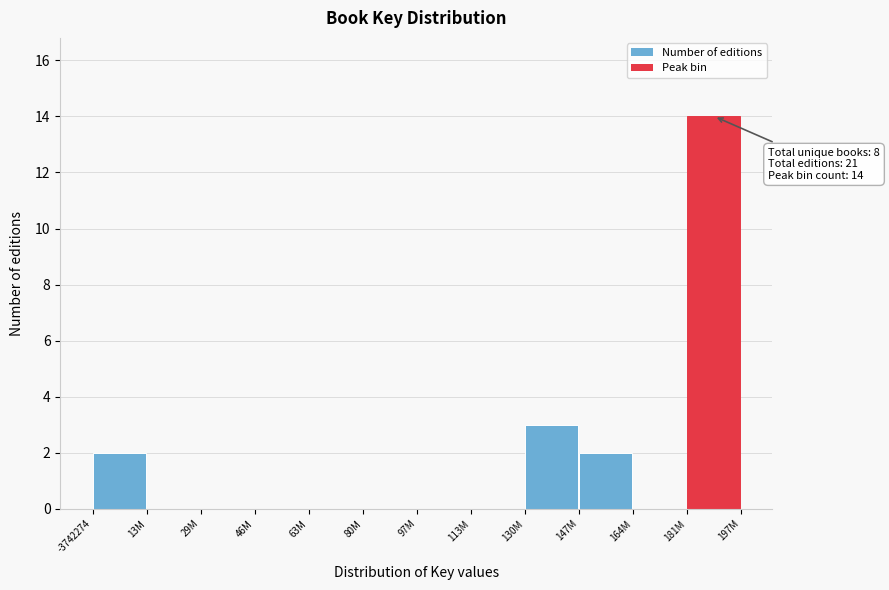

Reading right to left, what are all the values shown in this chart?

181M=14	164M=0	147M=2	130M=3	113M=0	97M=0	80M=0	63M=0	46M=0	29M=0	13M=0	-3742274=2